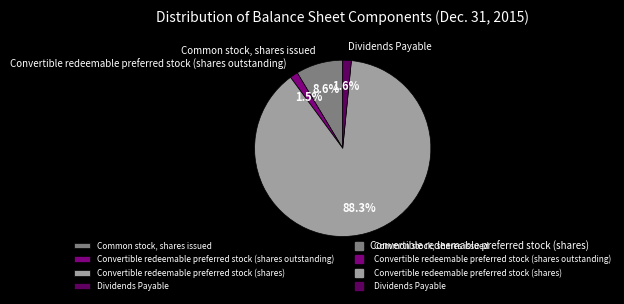

How much of the chart is everything except Convertible redeemable preferred stock (shares)?

11.7%